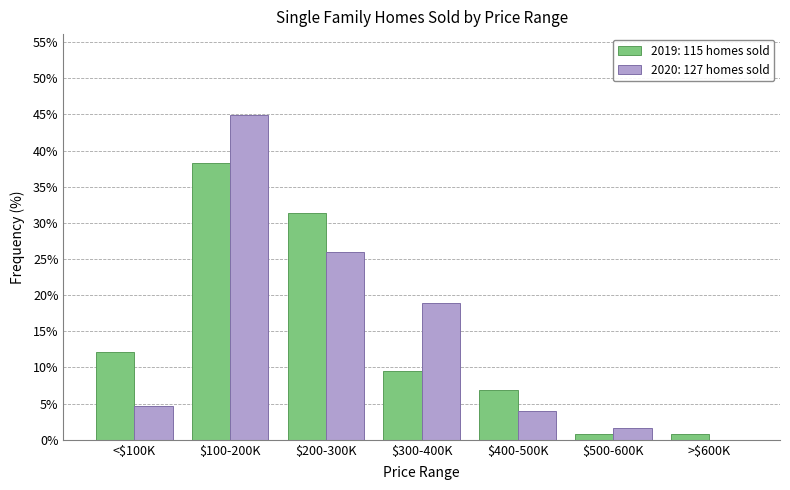

Is it true that 2020: 127 homes sold equals 3.9 at $400-500K?

True